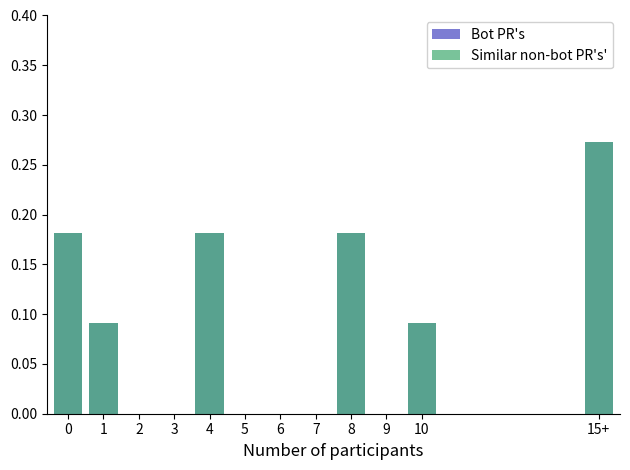

Reading left to right, transcribe all the data shown in this chart.

Bot PR's: 0.2	0.1	0.0	0.0	0.2	0.0	0.0	0.0	0.2	0.0	0.1	0.0	0.0	0.0	0.0	0.3
Similar non-bot PR's': 0.2	0.1	0.0	0.0	0.2	0.0	0.0	0.0	0.2	0.0	0.1	0.0	0.0	0.0	0.0	0.3